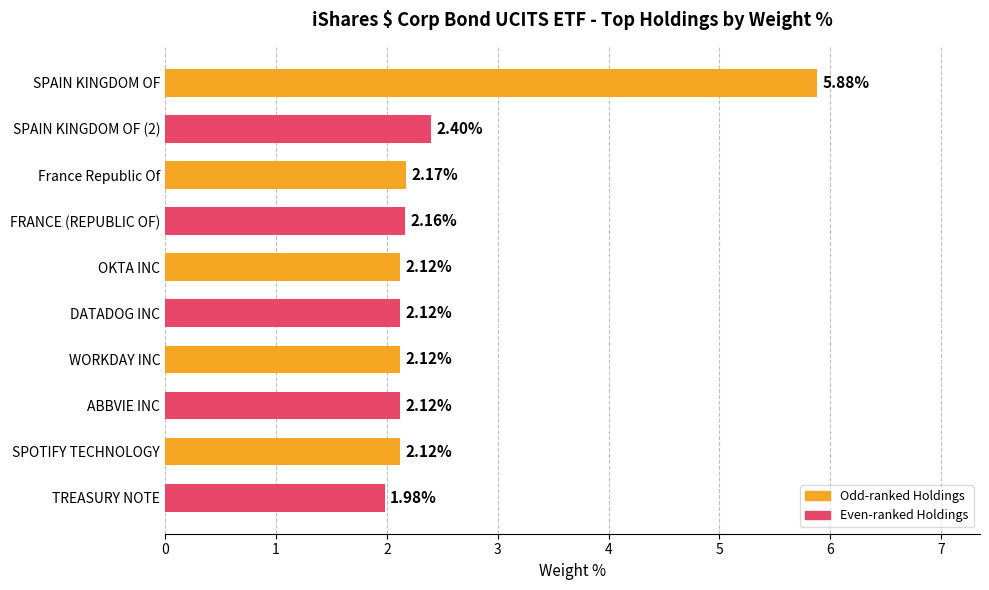

Which label corresponds to the smallest value in the chart?

TREASURY NOTE